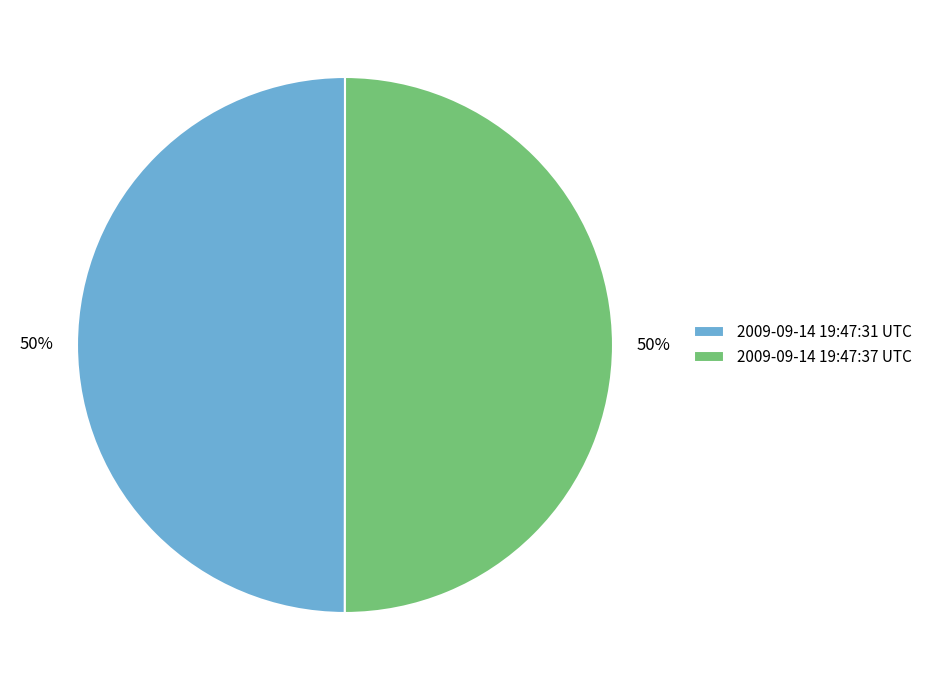

What is the ratio of the value at 2009-09-14 19:47:37 UTC to the value at 2009-09-14 19:47:31 UTC?

1.0